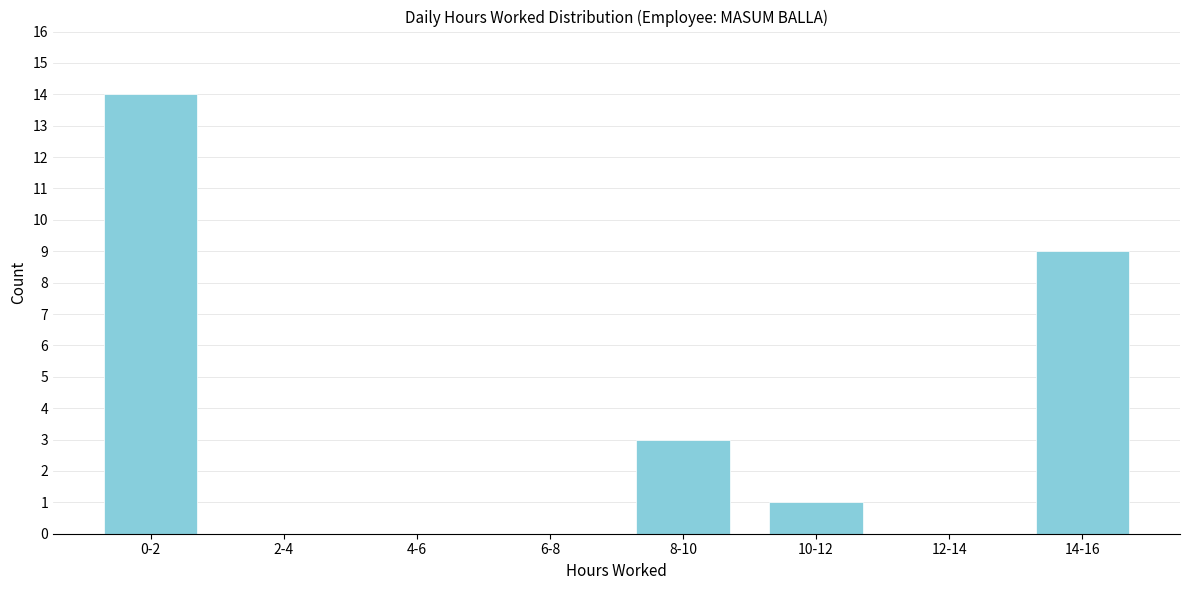

Reading right to left, transcribe all the data shown in this chart.

14-16=9	12-14=0	10-12=1	8-10=3	6-8=0	4-6=0	2-4=0	0-2=14